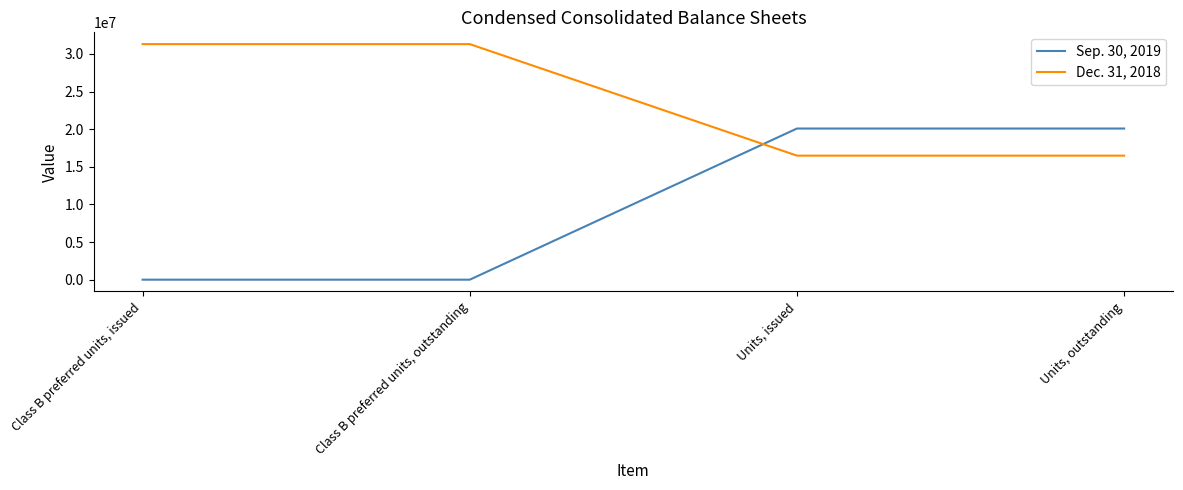

Reading left to right, list all the values displayed in this chart.

Sep. 30, 2019: 0	0	20089827	20089827
Dec. 31, 2018: 31310896	31310896	16486239	16486239